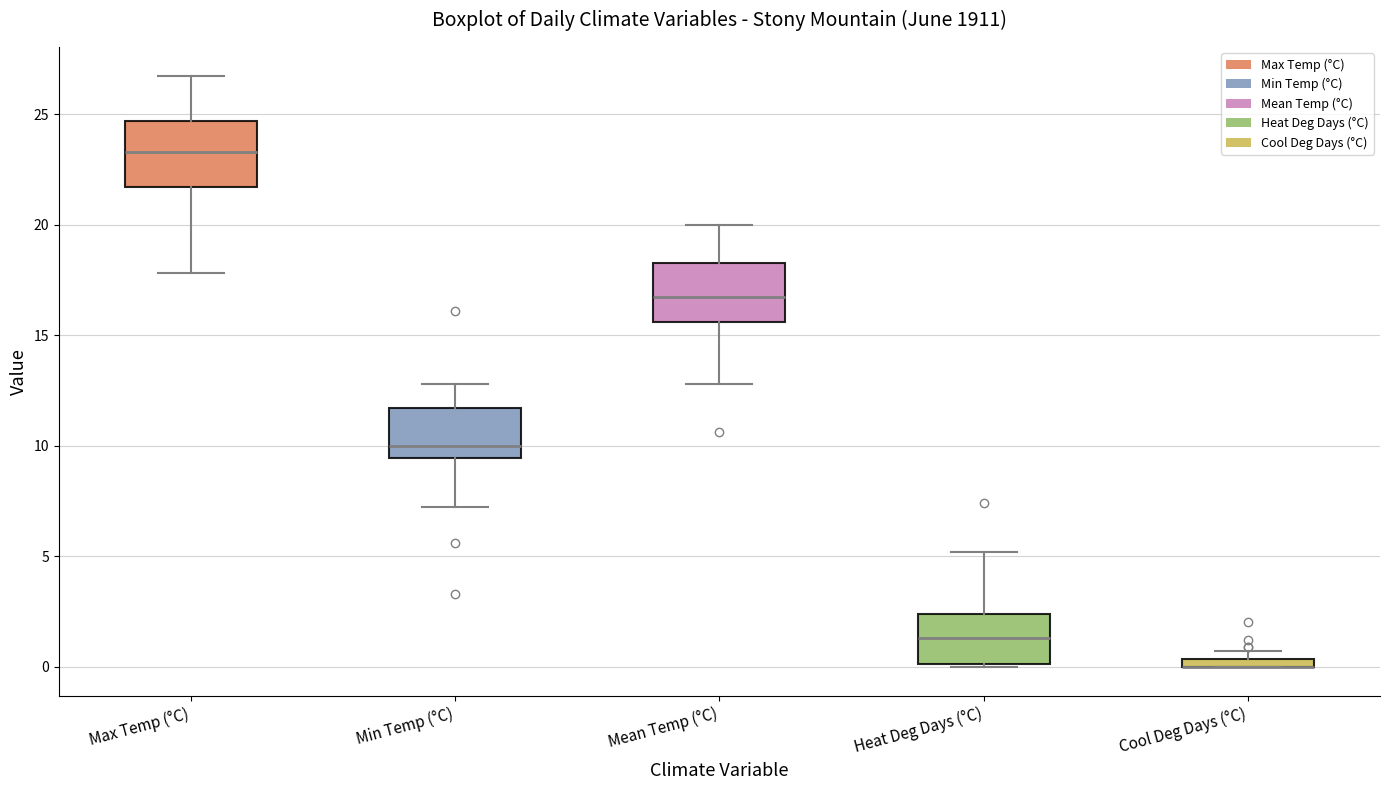

Where is the upper edge of the box for Max Temp (°C) on the y-axis? The values are not printed on the chart, so give them approximately, as read against the axis.

24.5